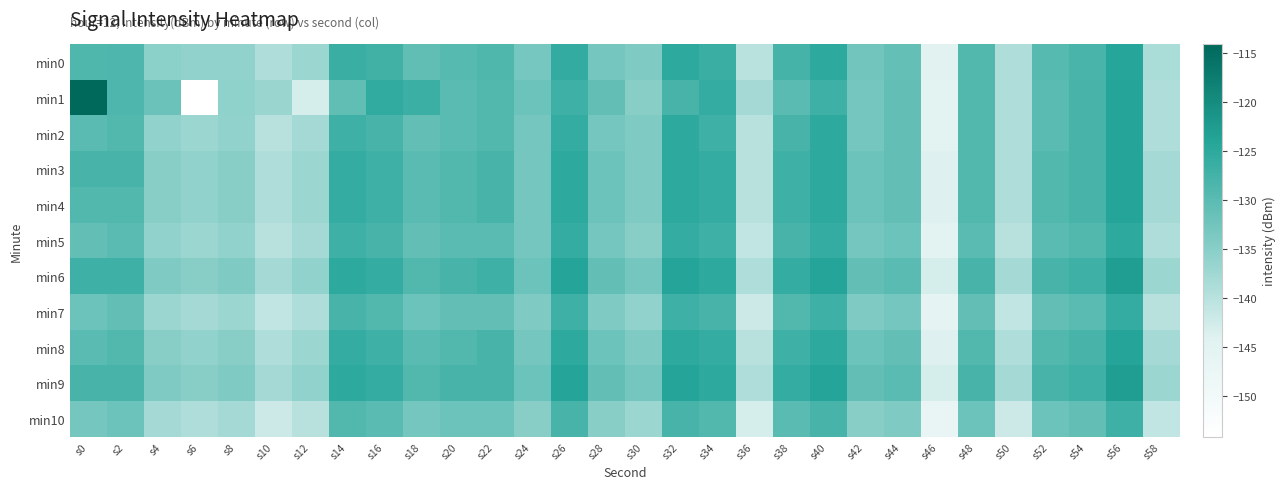

What is the difference between the highest and lowest values at s56?

4.0